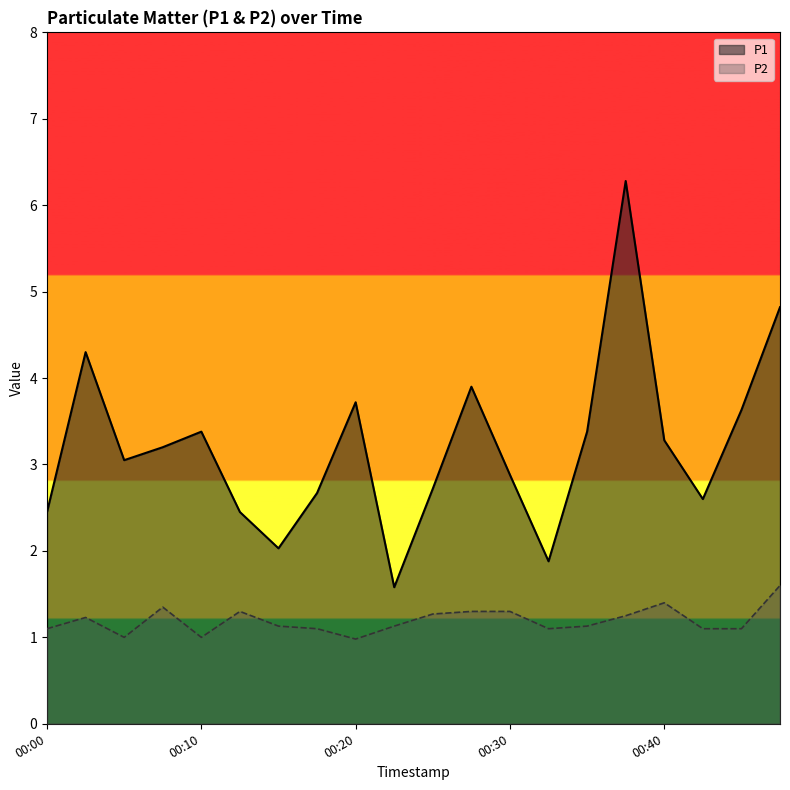

How many data points in P2 are above 1?

17